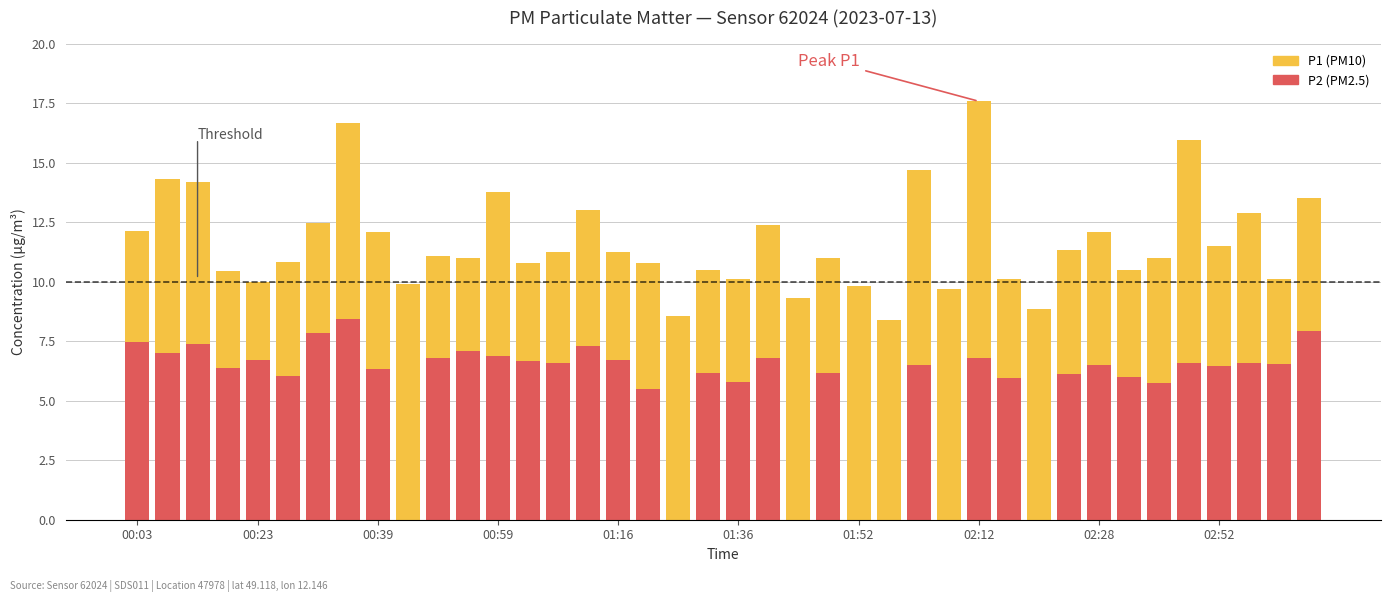

Between 01:16 and 10, which series saw the biggest shift?

P1